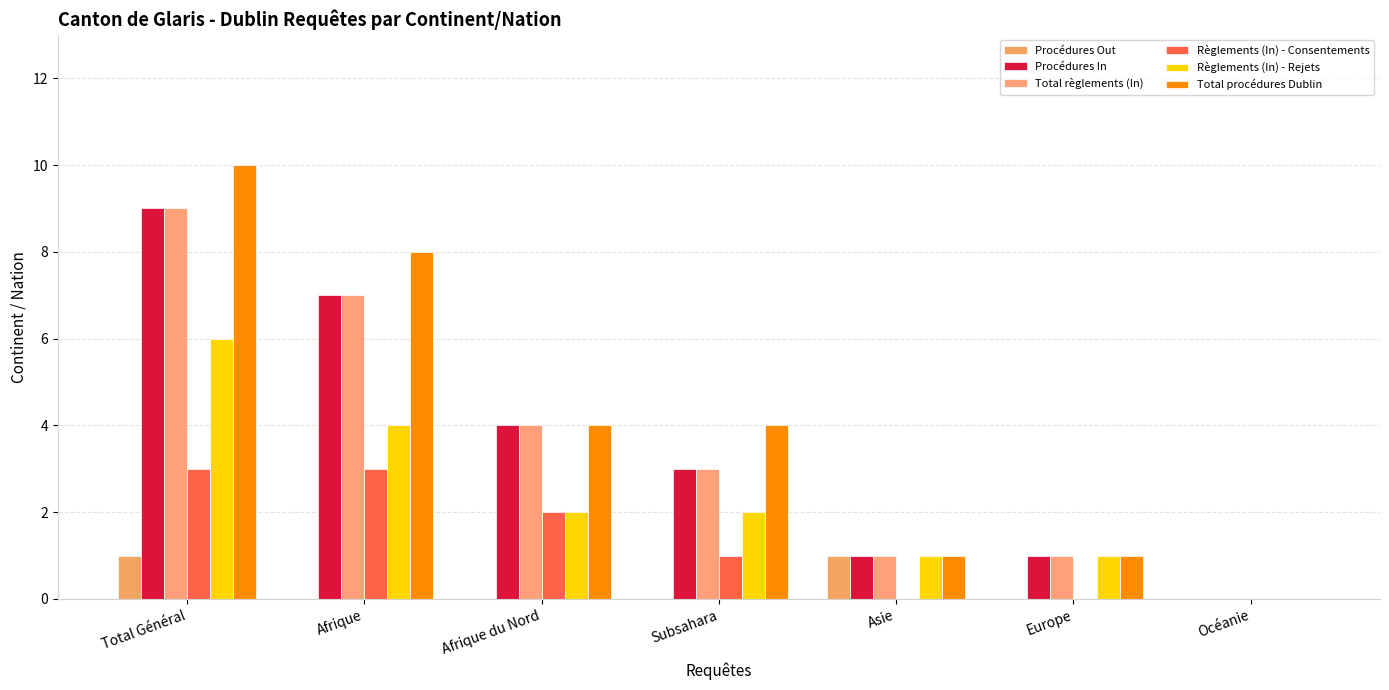

What is the sum of the Procédures Out values at Asie and Europe?

1